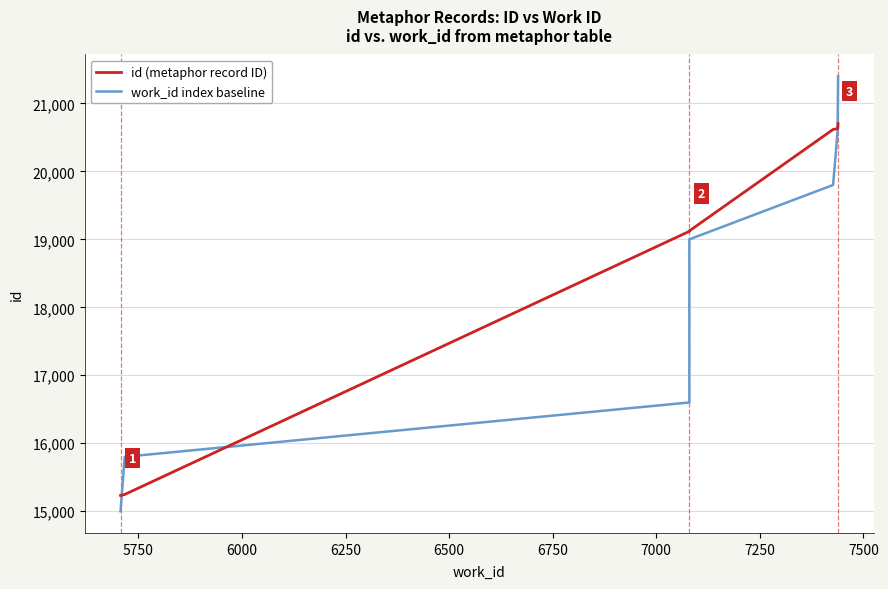

What is the maximum value for id (metaphor record ID)?

20702